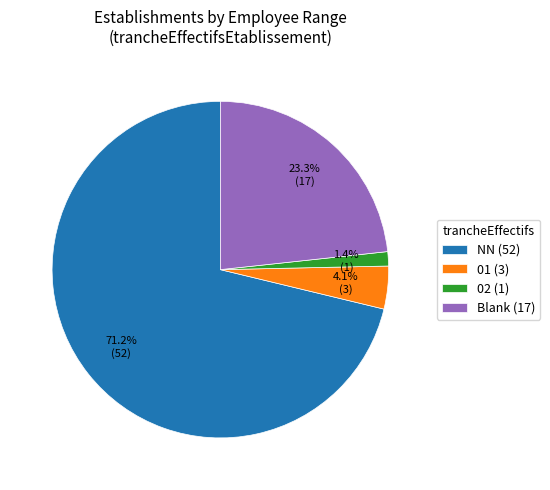

Rank the categories by value from lowest to highest.

02 (1), 01 (3), Blank (17), NN (52)